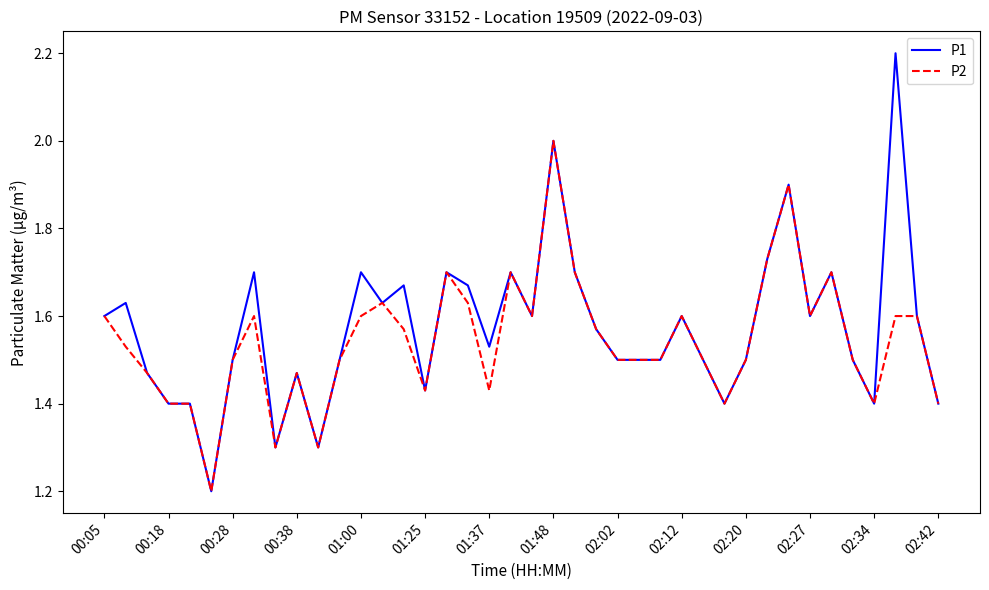

True or false: P1 has more than 2 interior local peaks.

True